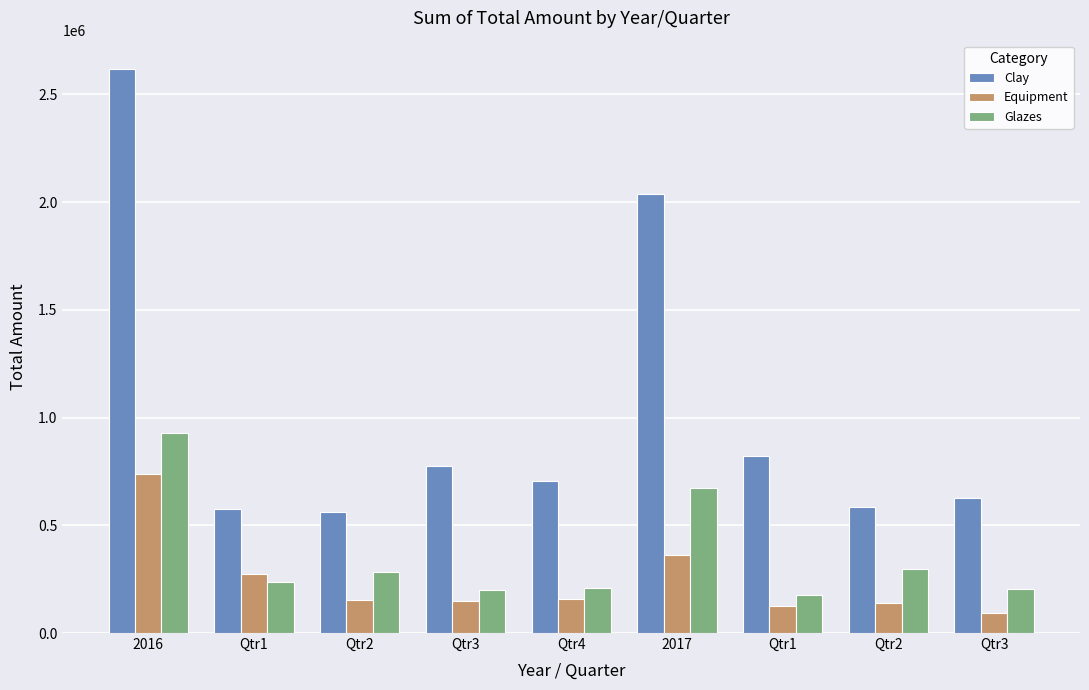

Where is Glazes nearest to the value 551778?

2017